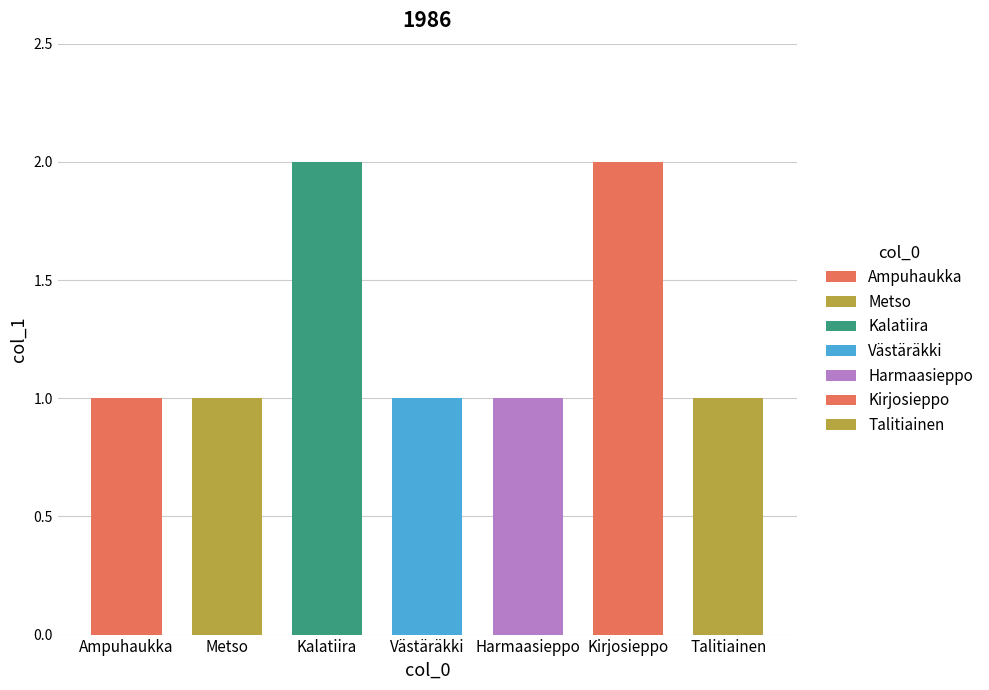

Read the value at Ampuhaukka.

1